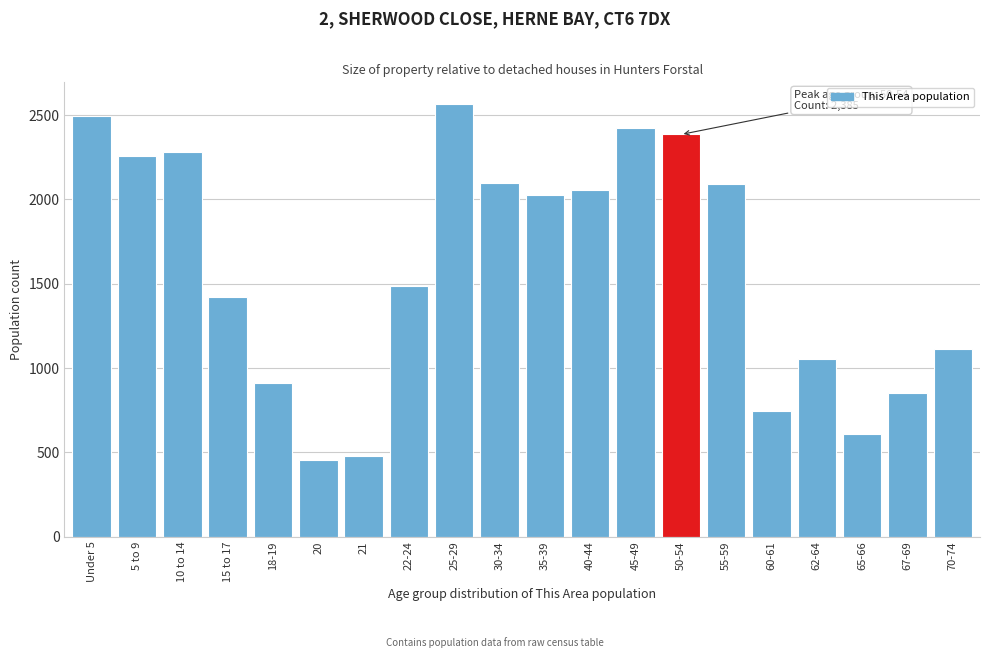

Is it true that the value at 35-39 is 2027?

True